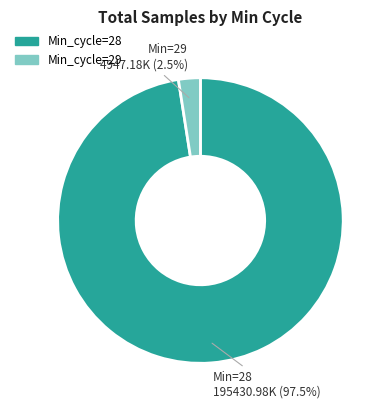

Is there a majority slice in this chart?

Yes